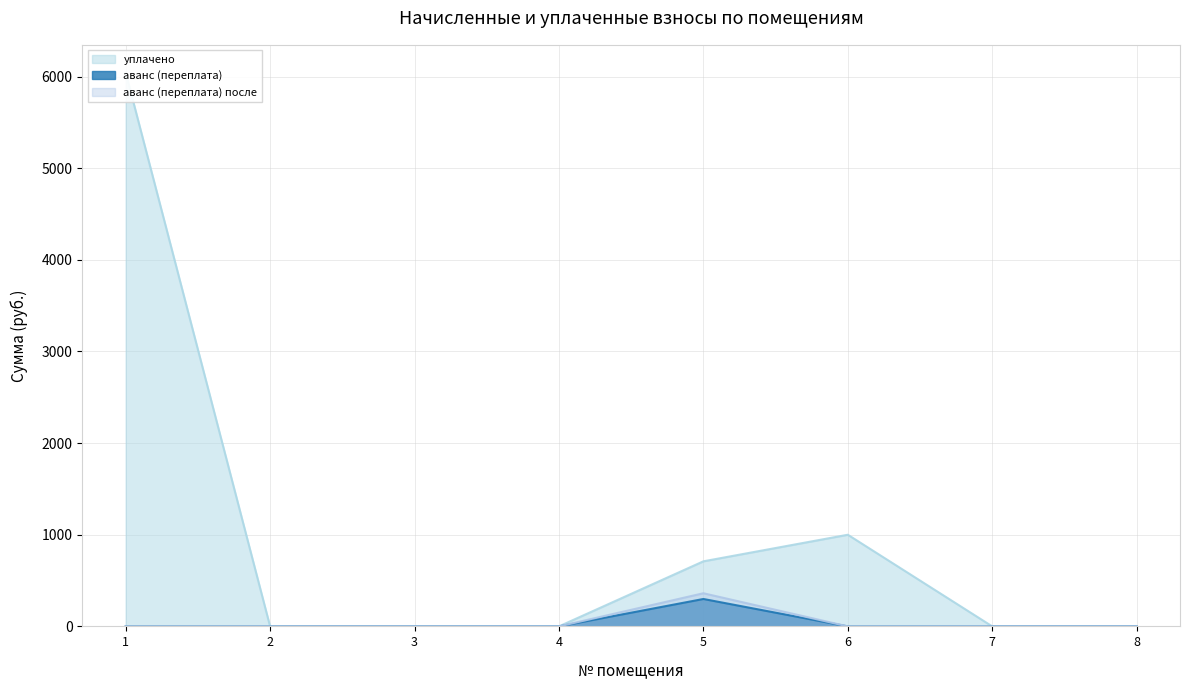

What is the spread (max minus min) of values at 5?

410.9